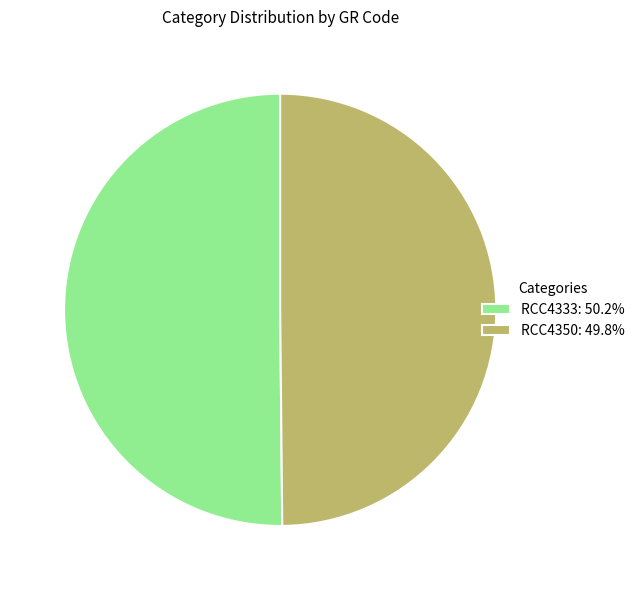

Approximately how many times larger is the value at RCC4350: 49.8% compared to RCC4333: 50.2%?

1.0